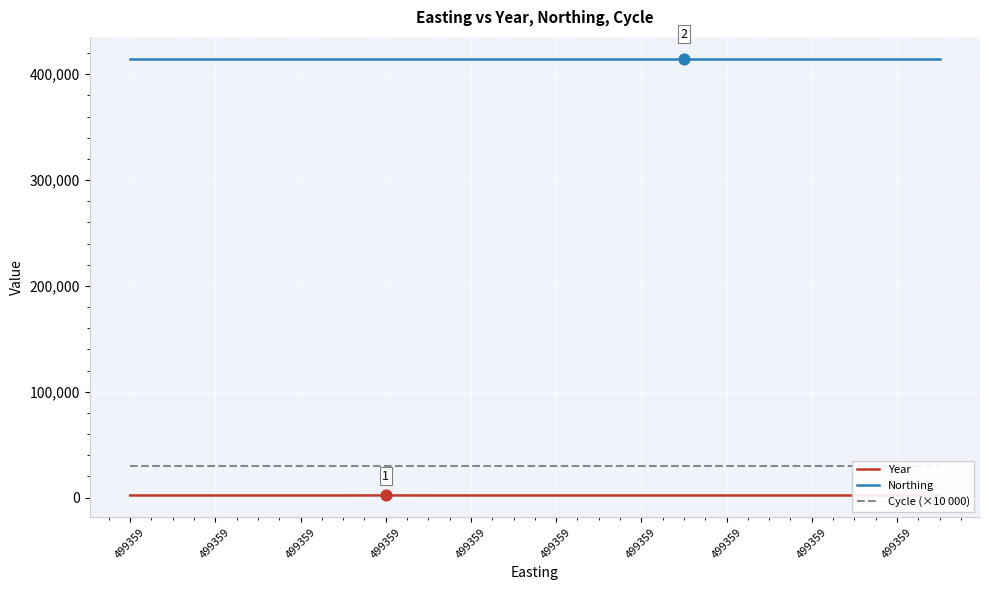

Is the value of Northing at 499359 greater than the value of Year at 10?

Yes